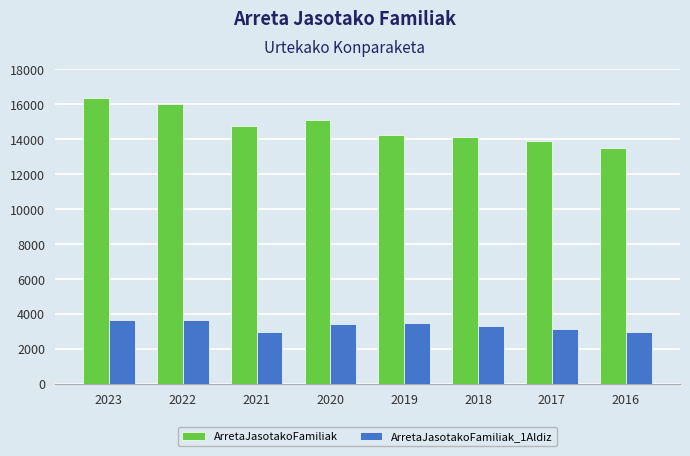

What is the minimum value shown in the chart?

2962